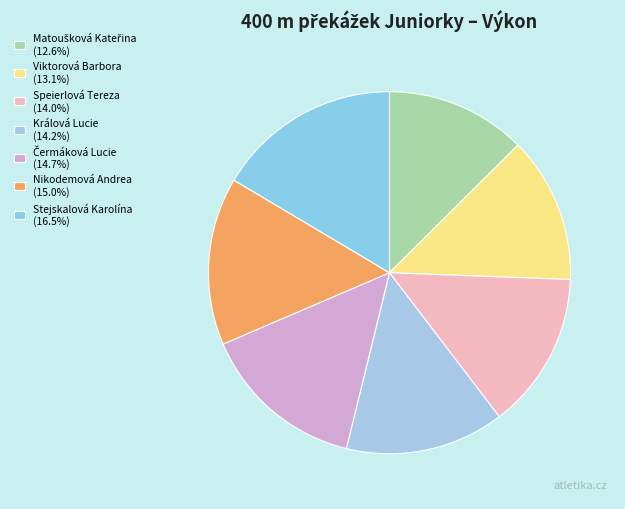

Count the number of slices in the pie.

7